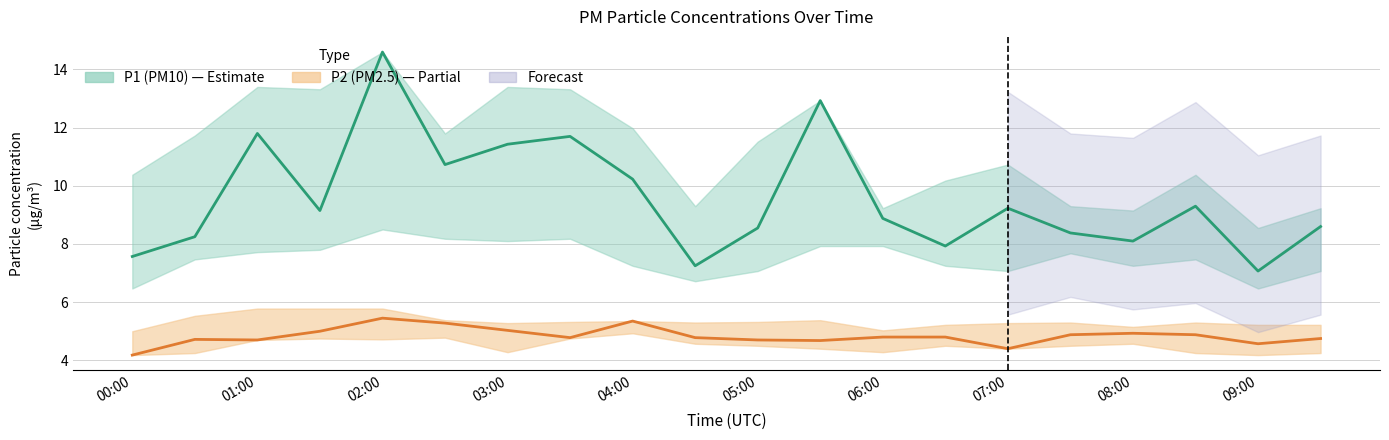

How many data points does each series have?

20